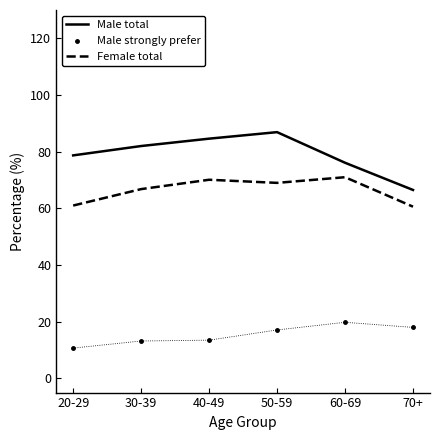

The value of Male total at 70+ is 112.4. True or false?

False